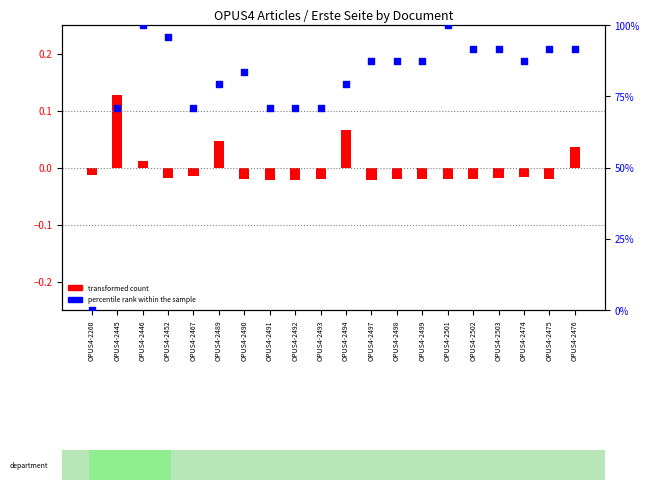

Which has a higher value, OPUS4-2446 or OPUS4-2498?

OPUS4-2446